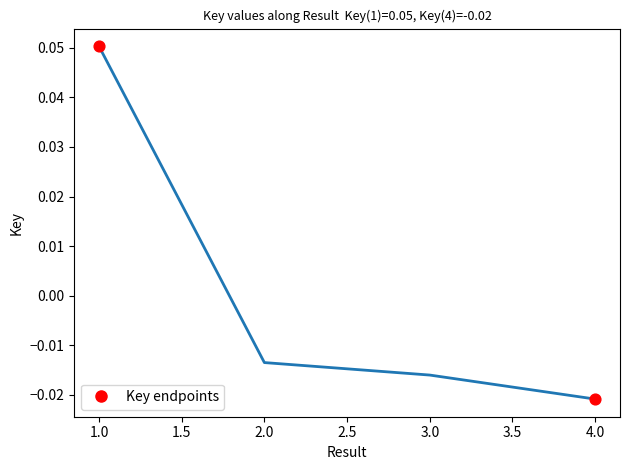

Which has a higher value, 2.0 or 1.0?

1.0